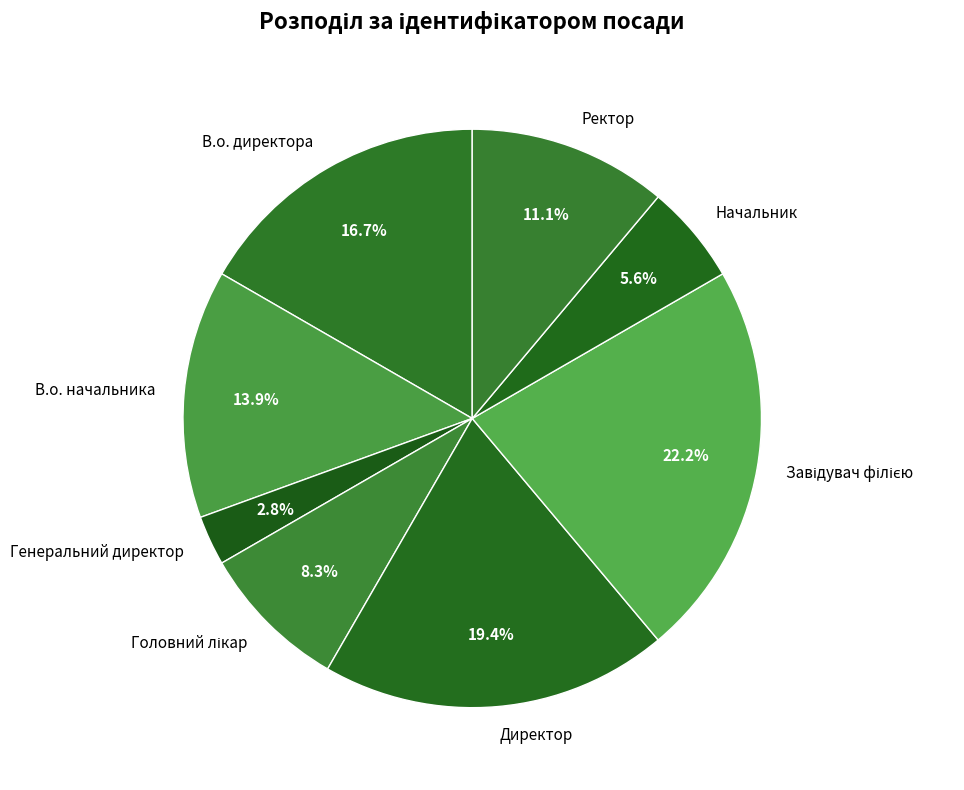

Is it true that Начальник is 1% of the pie?

False